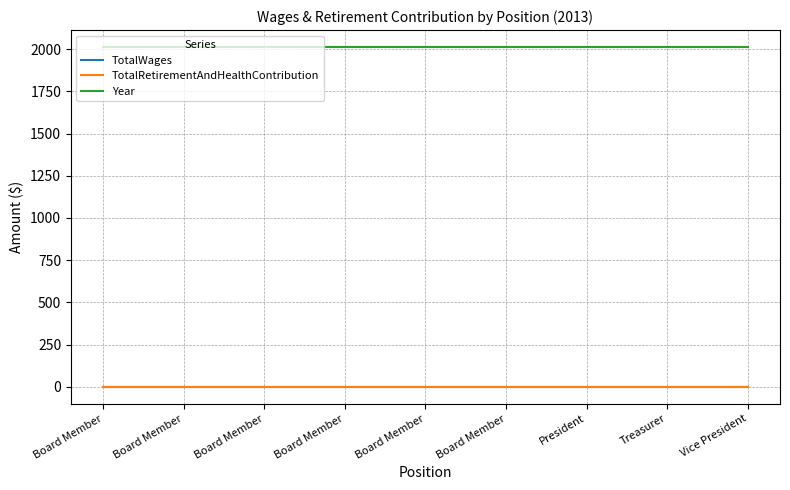

Does the chart have visible grid lines?

Yes